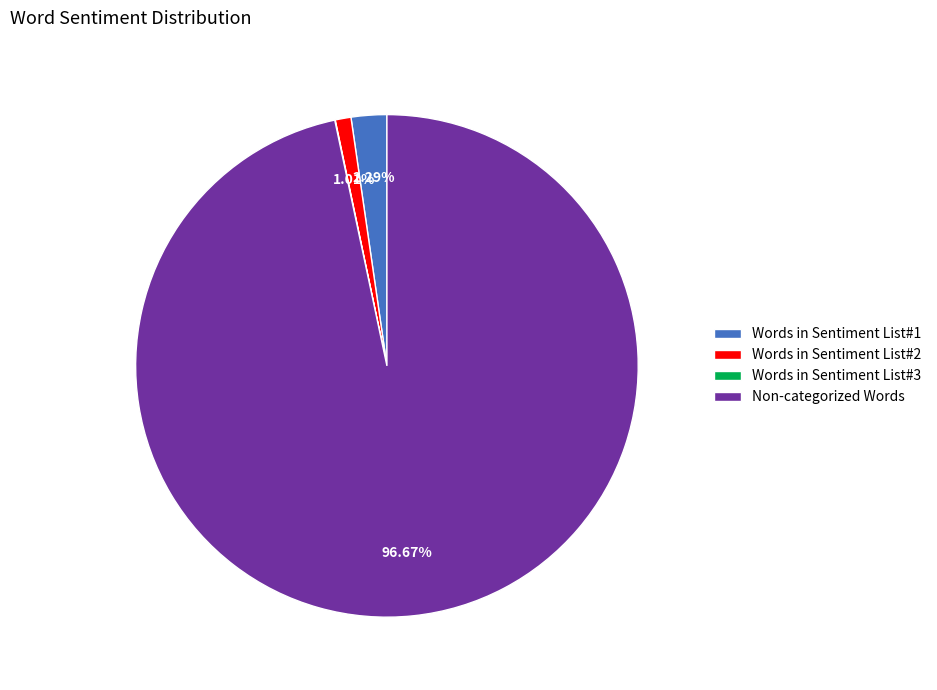

Is the sum of Words in Sentiment List#1 and Words in Sentiment List#2 greater than half?

No